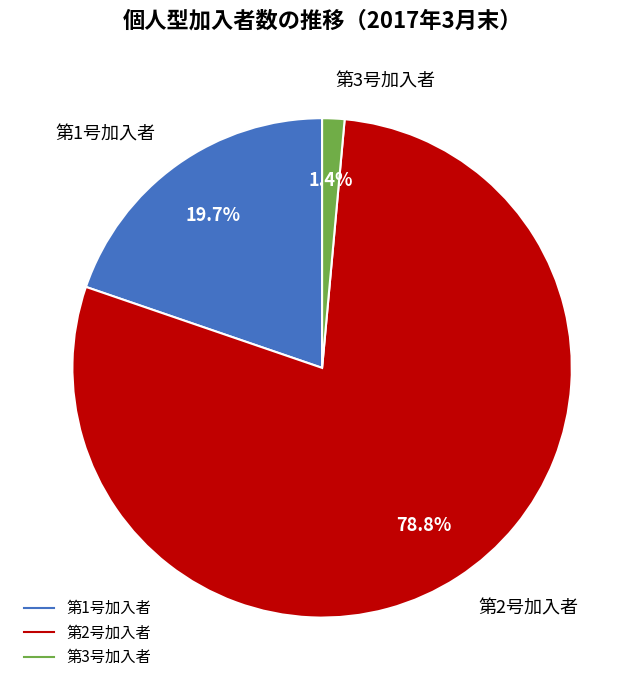

How many segments does this pie chart have?

3